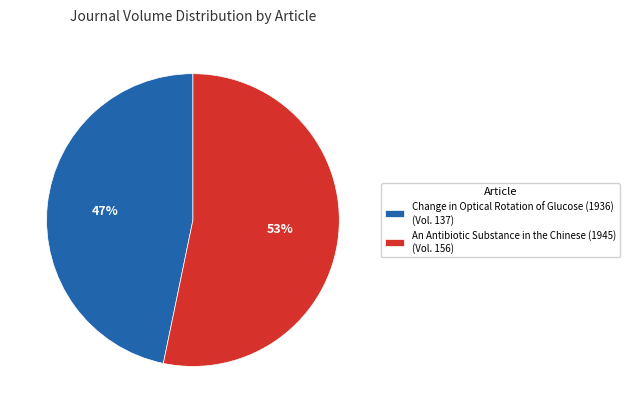

Which slice represents more than half of the pie?

An Antibiotic Substance in the Chinese (1945)